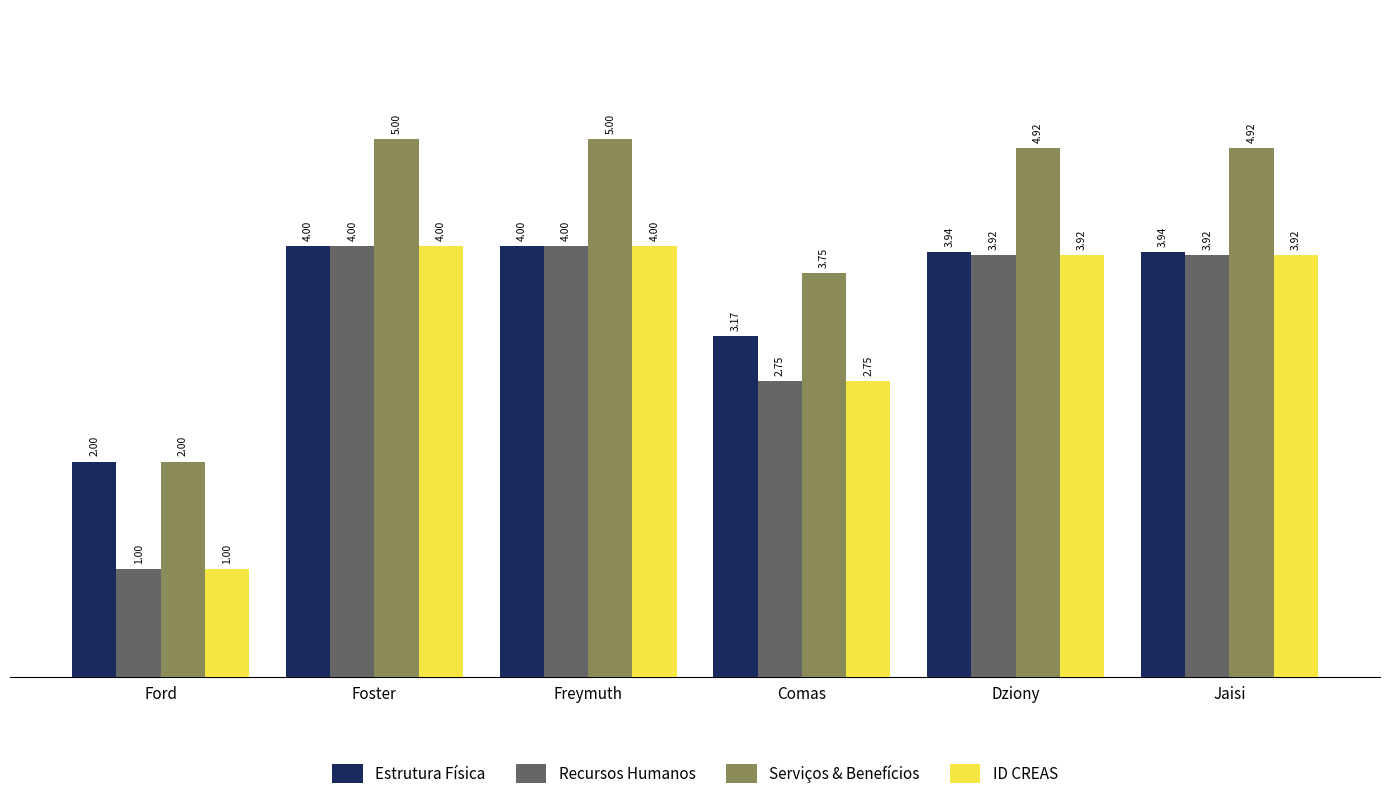

What are all the series names shown in the legend?

Estrutura Física, Recursos Humanos, Serviços & Benefícios, ID CREAS